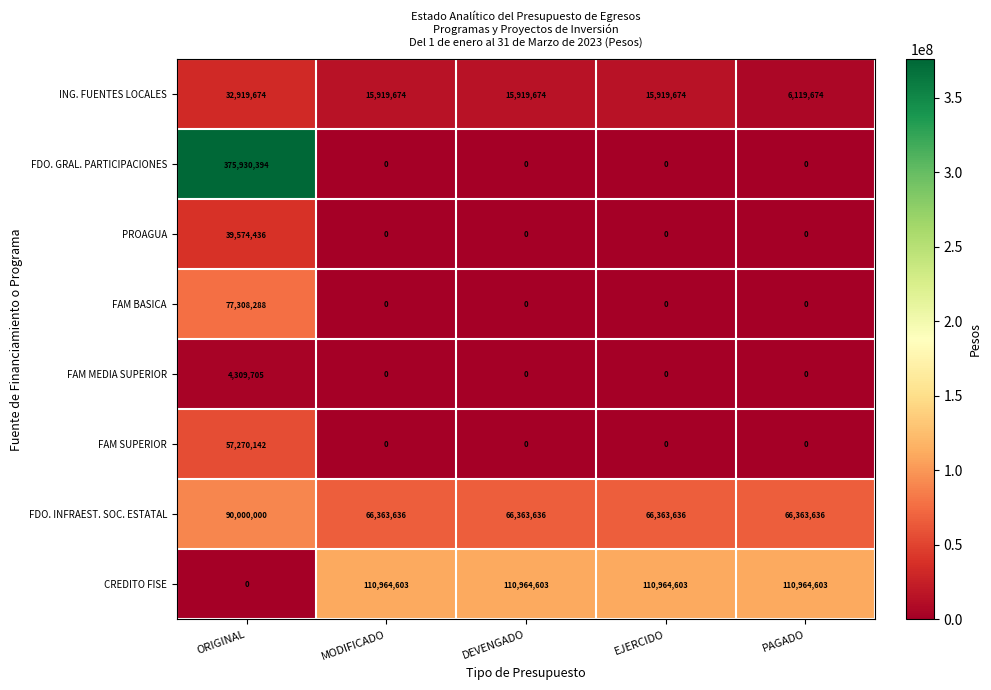

What is the total value across all series at MODIFICADO?

193247913